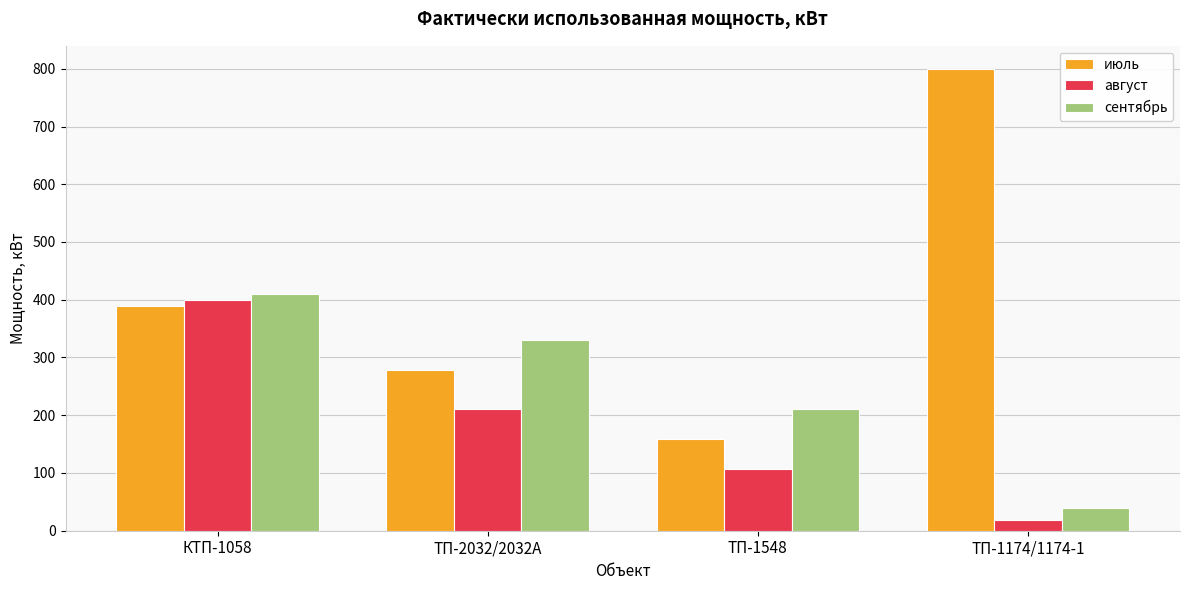

What is the average value of the август series?

184